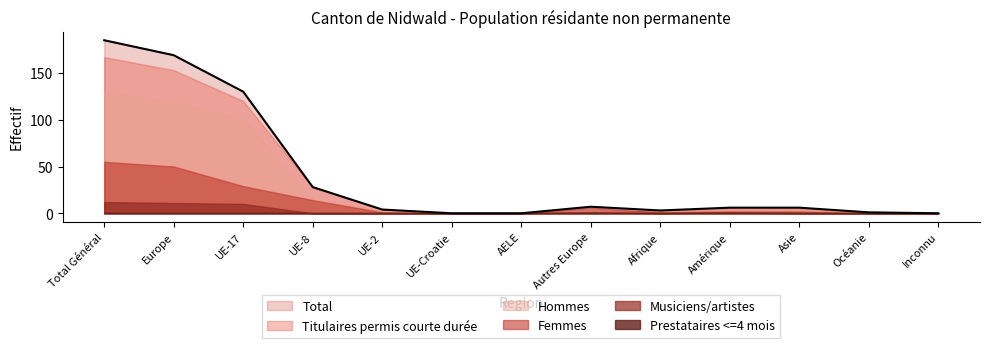

True or false: Prestataires <=4 mois and Total cross at least once.

False